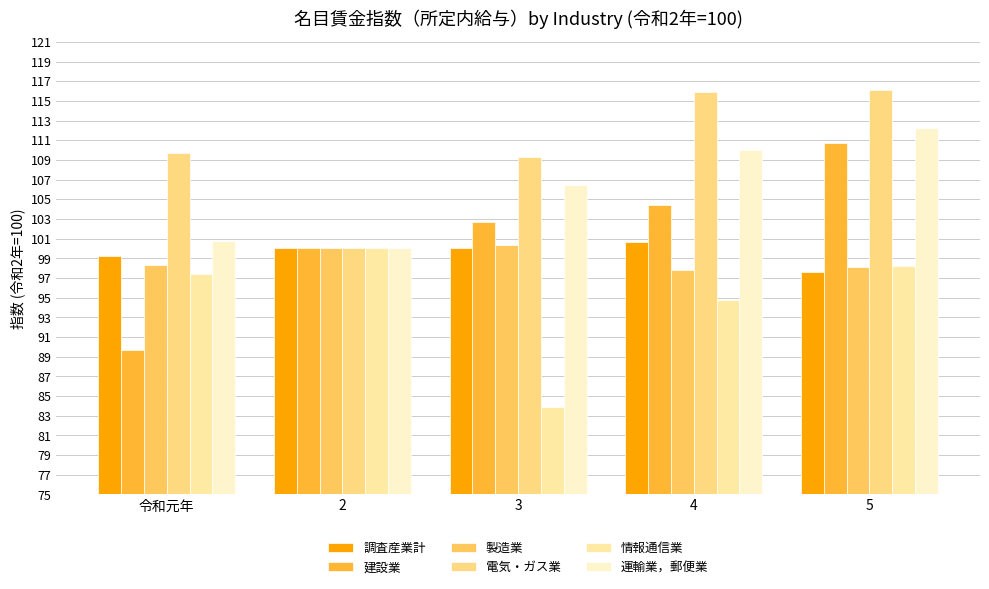

What is the difference between the maximum and minimum values in the 運輸業，郵便業 series?

12.2